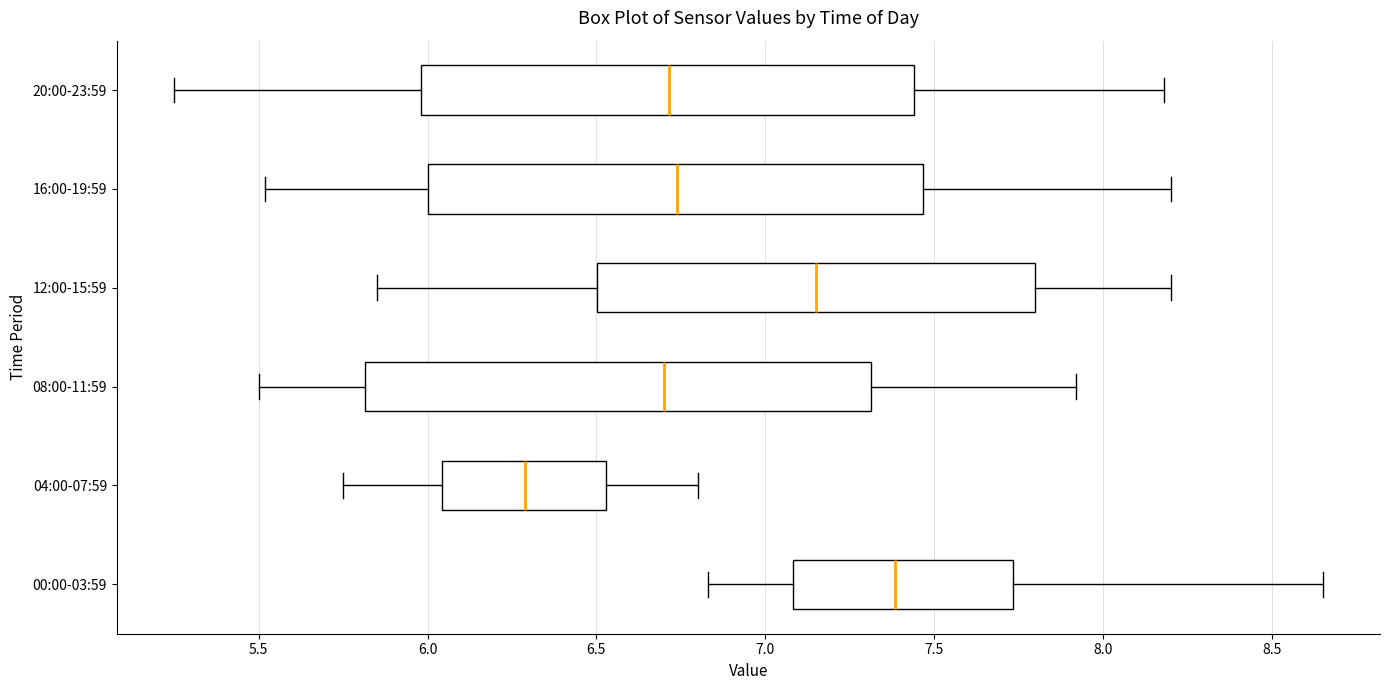

Where does the right whisker of the box for 00:00-03:59 end on the x-axis? The values are not printed on the chart, so give them approximately, as read against the axis.

8.65